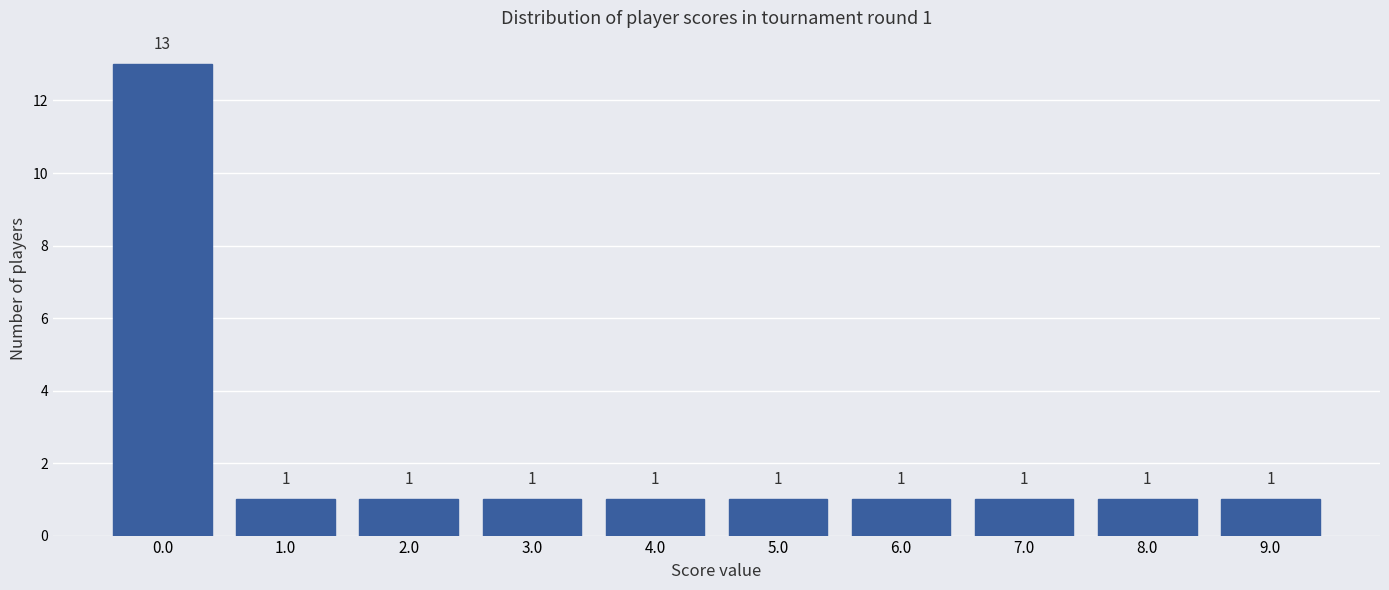

Reading right to left, what are all the values shown in this chart?

9.0=1	8.0=1	7.0=1	6.0=1	5.0=1	4.0=1	3.0=1	2.0=1	1.0=1	0.0=13